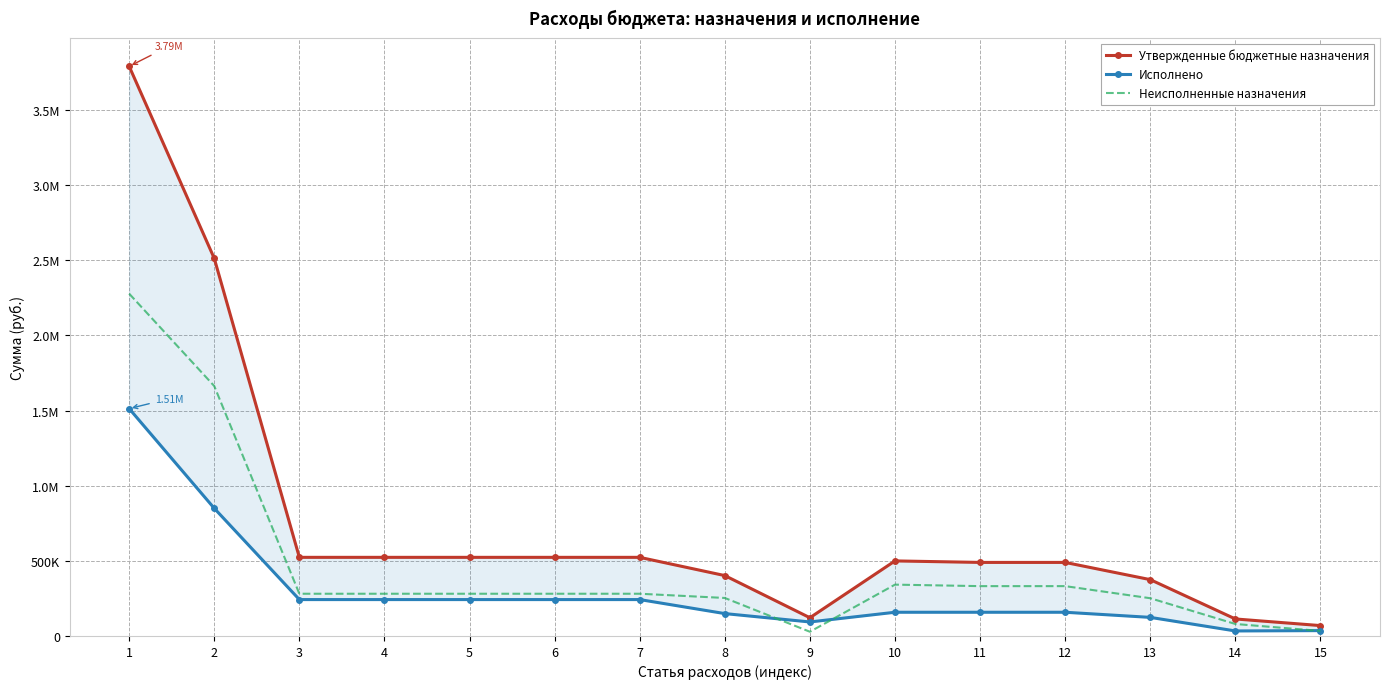

Which series changed the most between 12 and 14?

Утвержденные бюджетные назначения